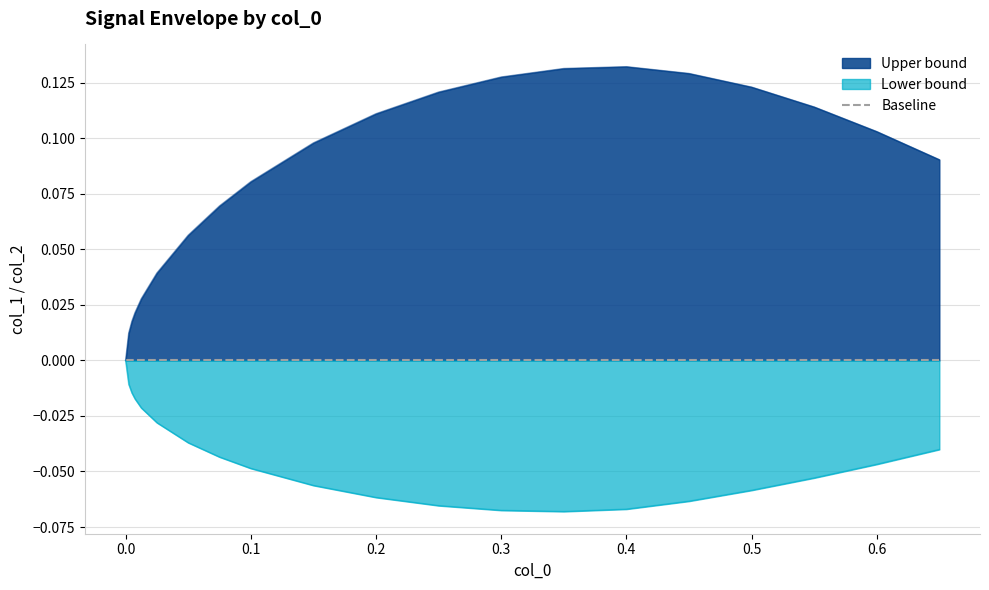

True or false: Upper bound and Lower bound intersect in this chart.

False